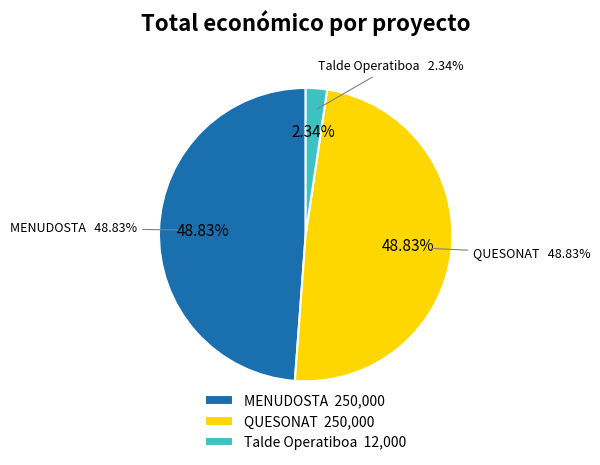

Which slice is the smallest?

Talde Operatiboa